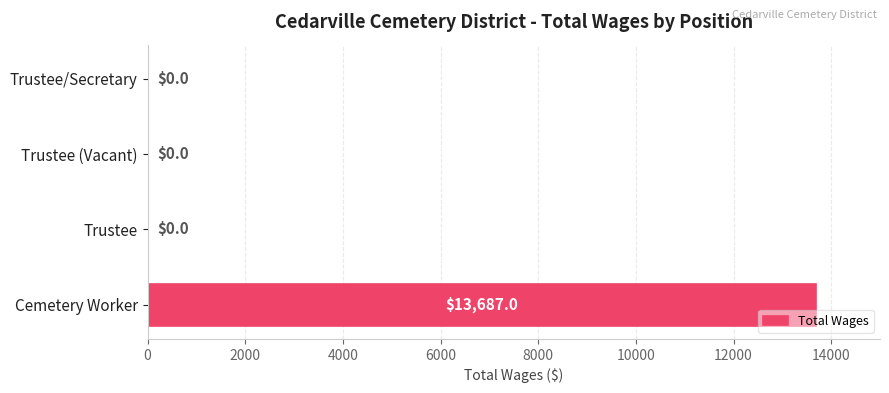

How many categories are shown in the chart?

4